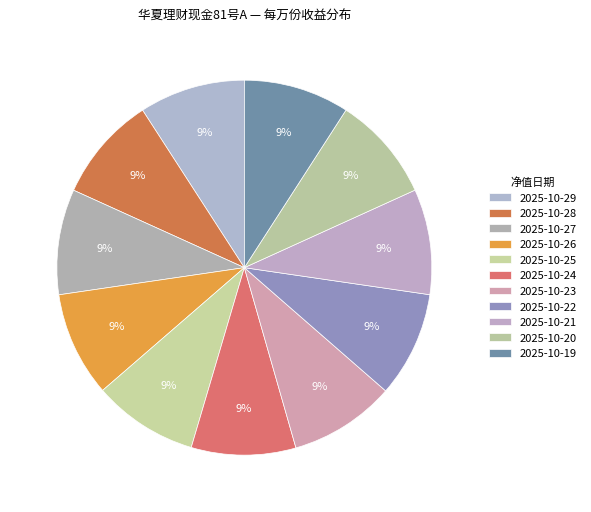

How many segments does this pie chart have?

11